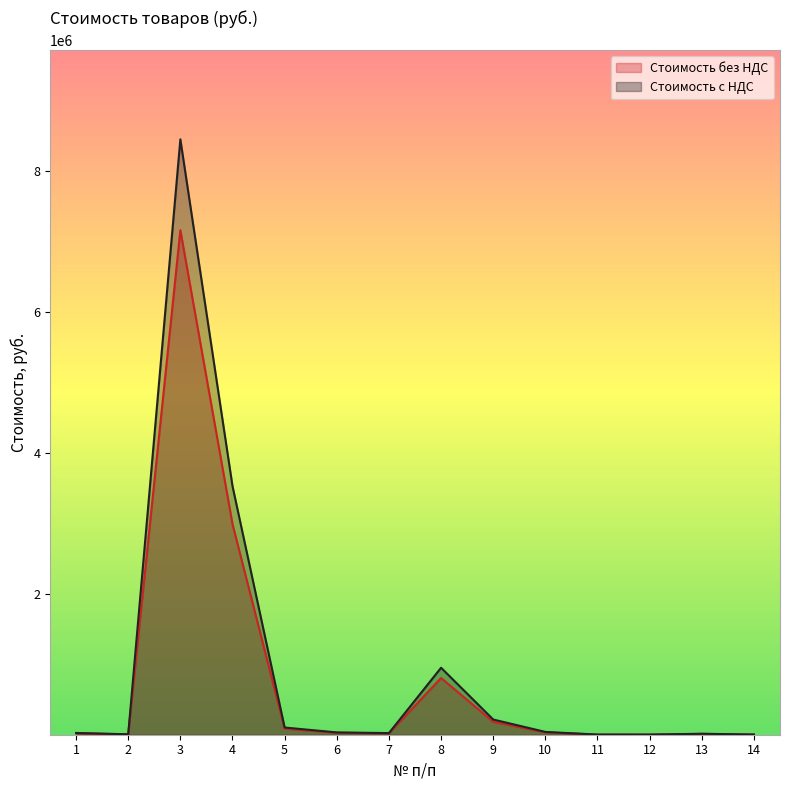

What is the sum of all Стоимость с НДС values?

13409891.1